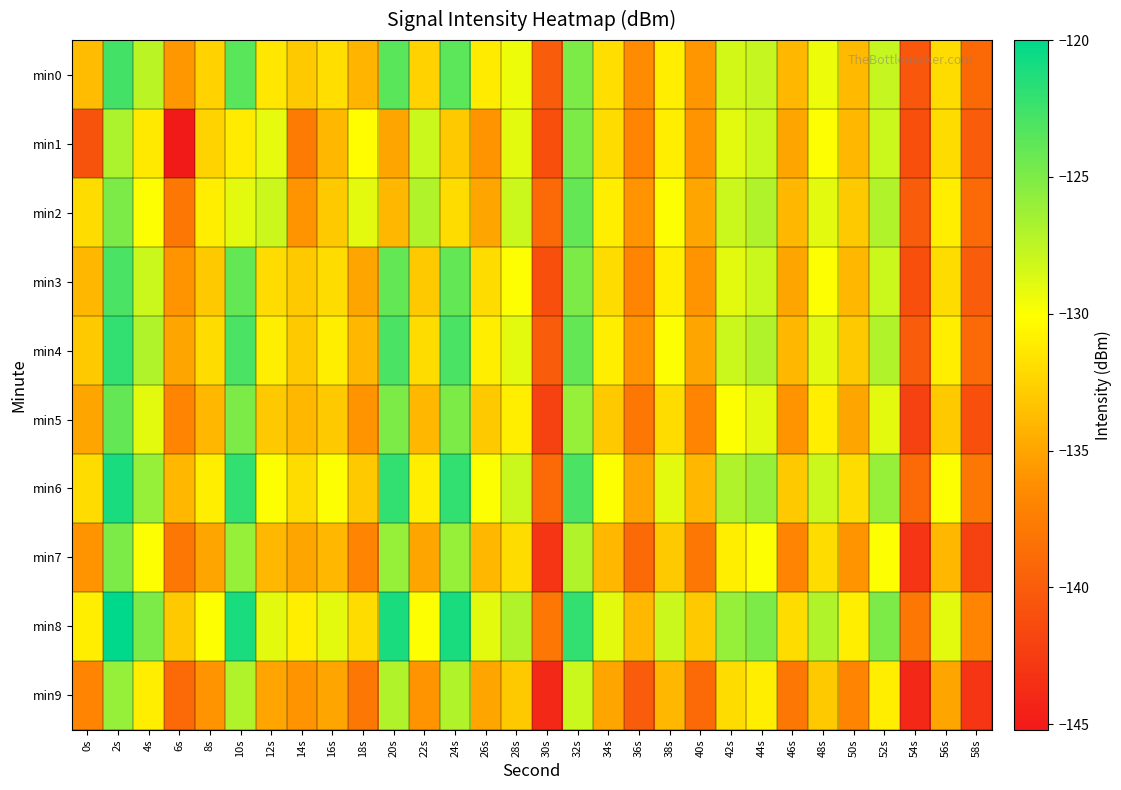

How many distinct data groups are displayed?

10